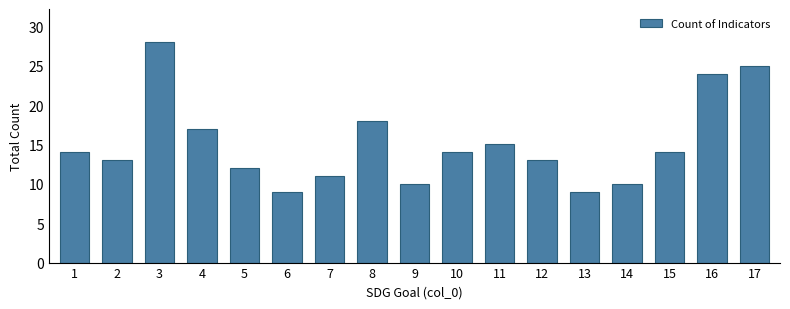

Reading left to right, transcribe all the data shown in this chart.

1=14	2=13	3=28	4=17	5=12	6=9	7=11	8=18	9=10	10=14	11=15	12=13	13=9	14=10	15=14	16=24	17=25